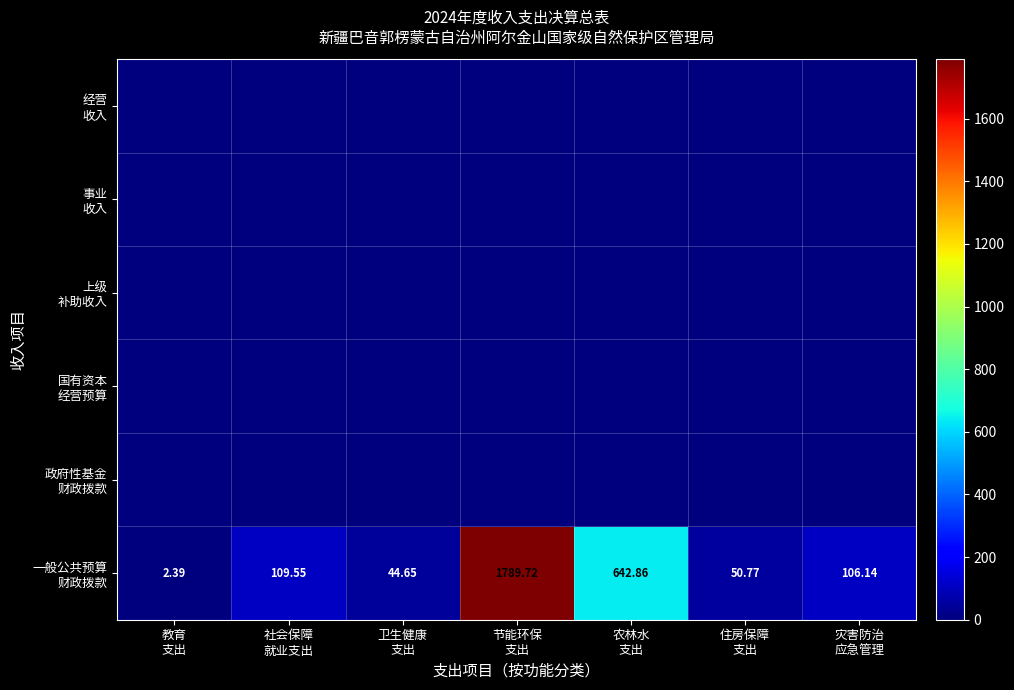

At how many categories does at least one series exceed 218?

2